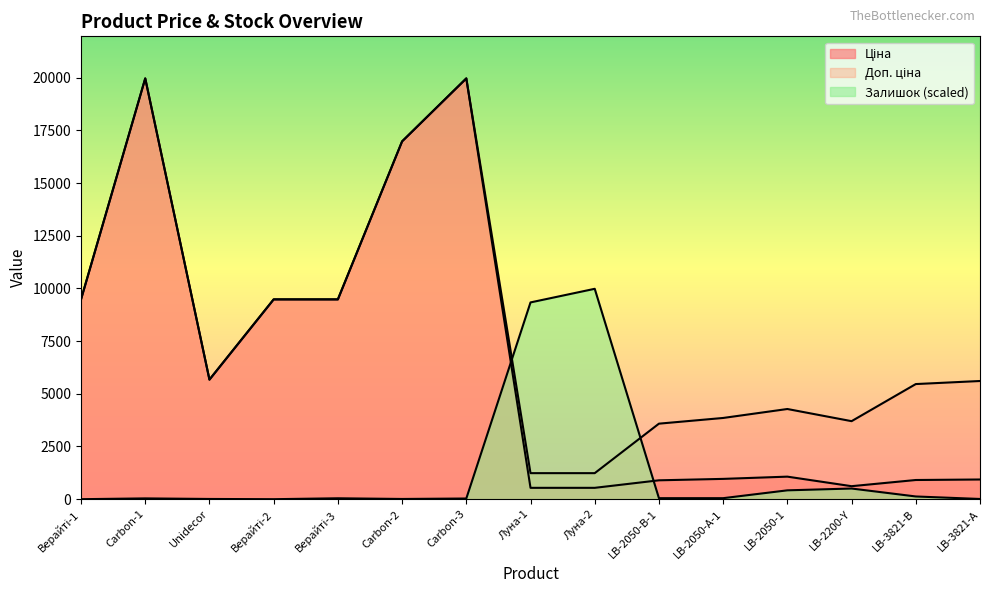

What is the difference between the Ціна values at Unidecor and LB-2050-1?

4604.0